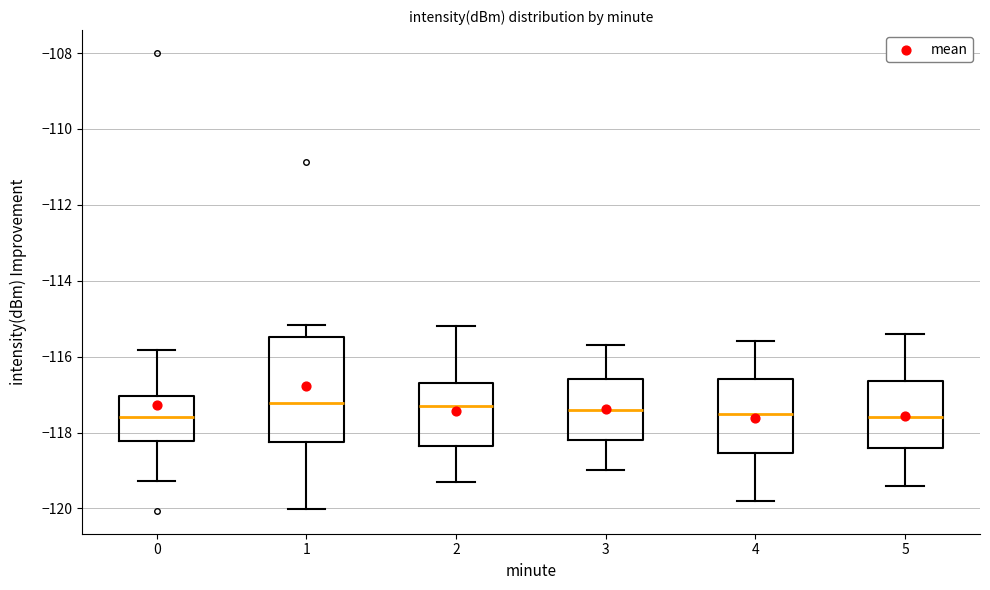

Reading left to right, transcribe this box plot: for each box, give where its median line is, the range the box spans, and where its two whiskers end, as read against the y-axis. The values are not printed on the chart, so give them approximately, as read against the axis.

0: median -117.6, box -118.2 to -117.0, whiskers -119.2 to -115.8
1: median -117.2, box -118.2 to -115.4, whiskers -120.0 to -115.2
2: median -117.2, box -118.4 to -116.6, whiskers -119.2 to -115.2
3: median -117.4, box -118.2 to -116.6, whiskers -119.0 to -115.6
4: median -117.4, box -118.6 to -116.6, whiskers -119.8 to -115.6
5: median -117.6, box -118.4 to -116.6, whiskers -119.4 to -115.4